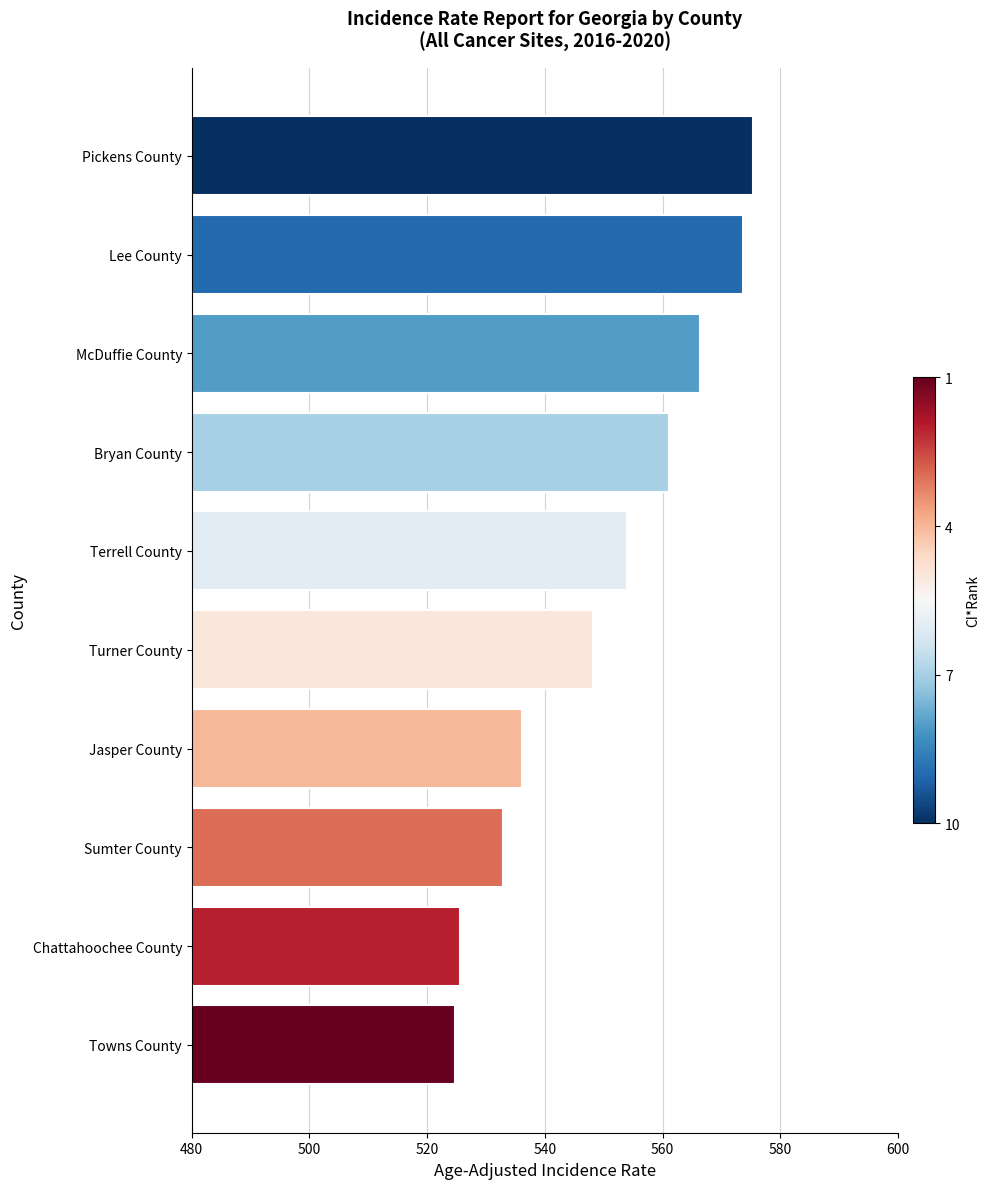

What is the difference between the second highest and minimum values?

48.8